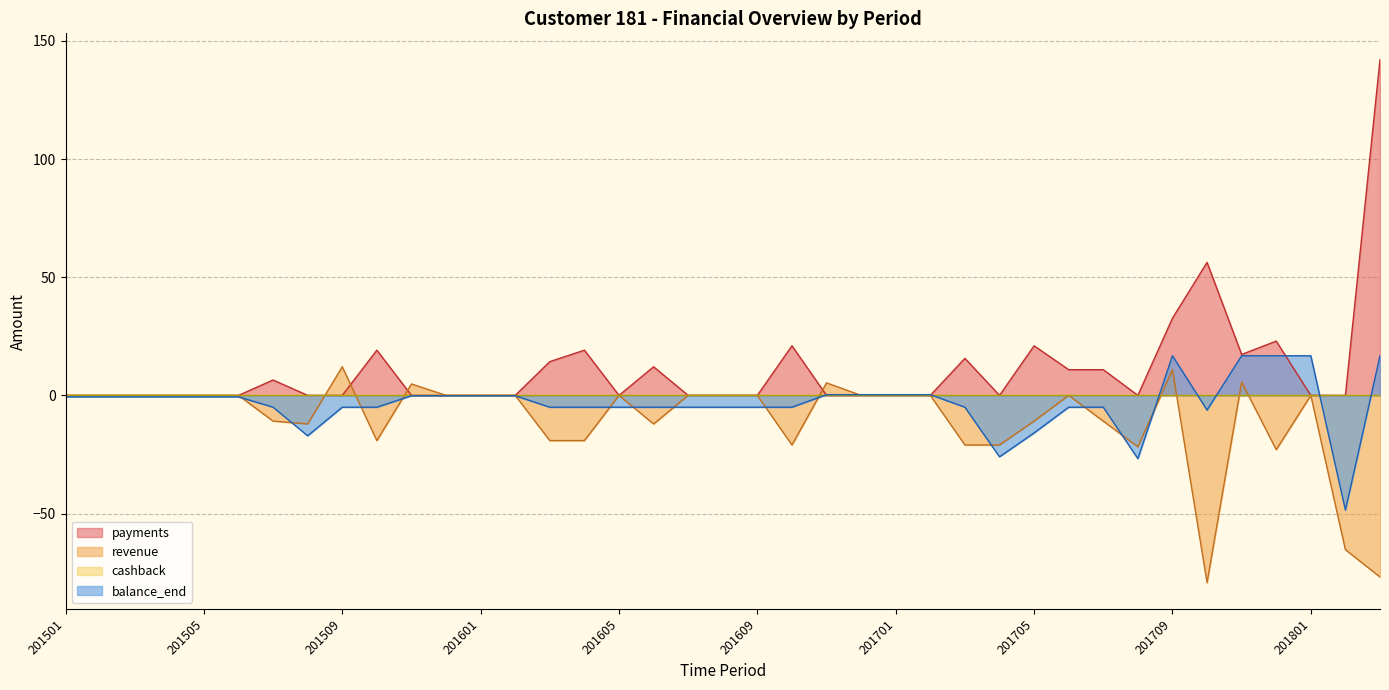

In payments, how many points are lower than both neighbors (excluding endpoints)?

4